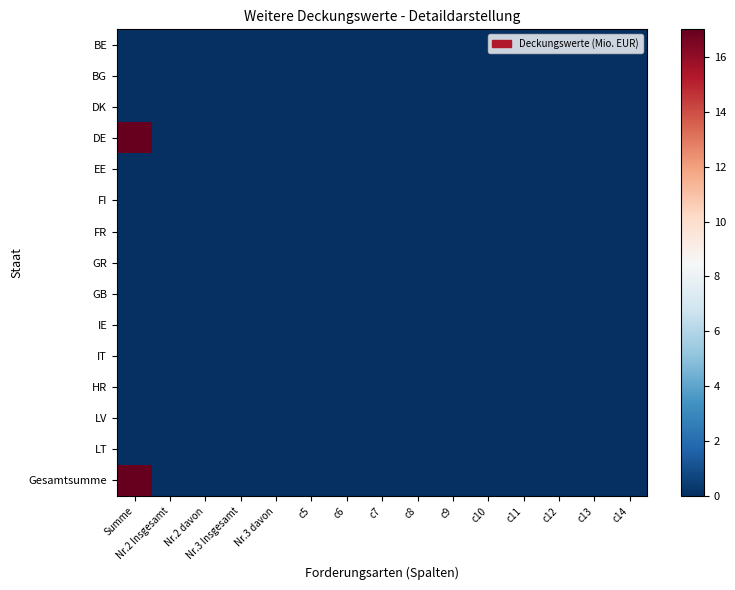

Which has a higher value, Nr.3 Insgesamt or c7?

Nr.3 Insgesamt